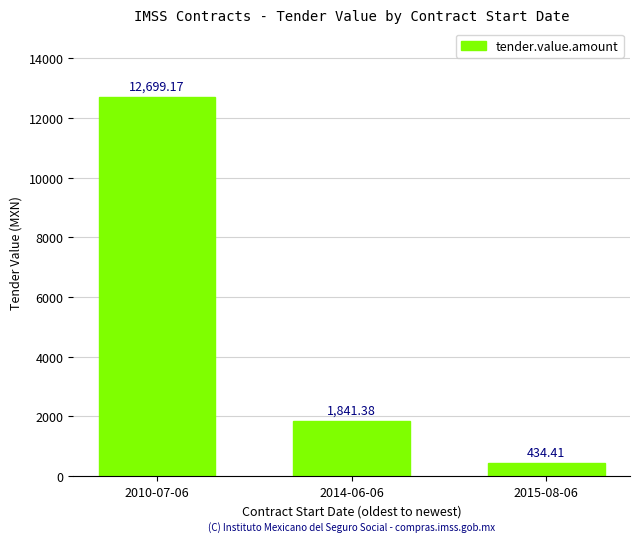

Reading left to right, what are all the values shown in this chart?

2010-07-06=12699.2	2014-06-06=1841.4	2015-08-06=434.4